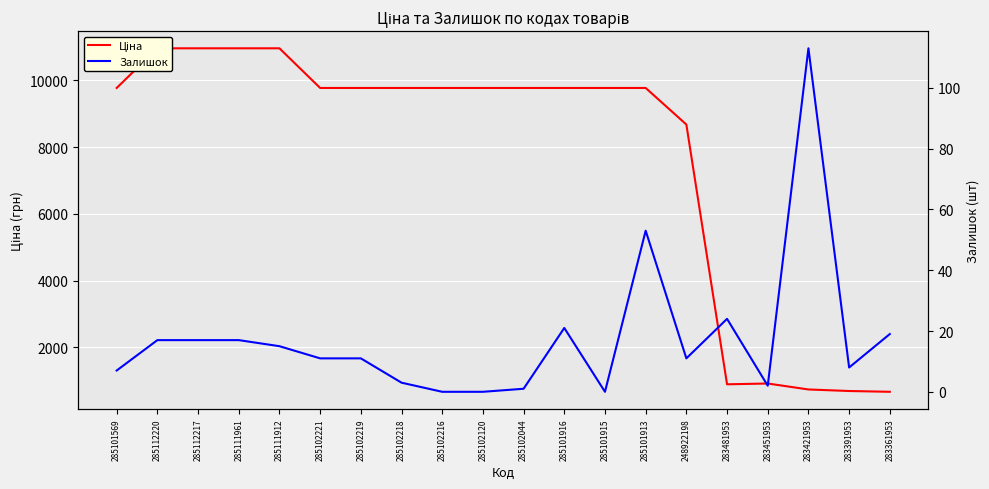

Reading left to right, transcribe all the data shown in this chart.

Ціна: 285101569=9775.5	285112220=10964.4	285112217=10964.4	285111961=10964.4	285111912=10964.4	285102221=9775.5	285102219=9775.5	285102218=9775.5	285102216=9775.5	285102120=9775.5	285102044=9775.5	285101916=9775.5	285101915=9775.5	285101913=9775.5	248922198=8679.5	283481953=892.2	283451953=915.8	283421953=737.2	283391953=691.0	283361953=667.4
Залишок: 285101569=7.0	285112220=17.0	285112217=17.0	285111961=17.0	285111912=15.0	285102221=11.0	285102219=11.0	285102218=3.0	285102216=0.0	285102120=0.0	285102044=1.0	285101916=21.0	285101915=0.0	285101913=53.0	248922198=11.0	283481953=24.0	283451953=2.0	283421953=113.0	283391953=8.0	283361953=19.0